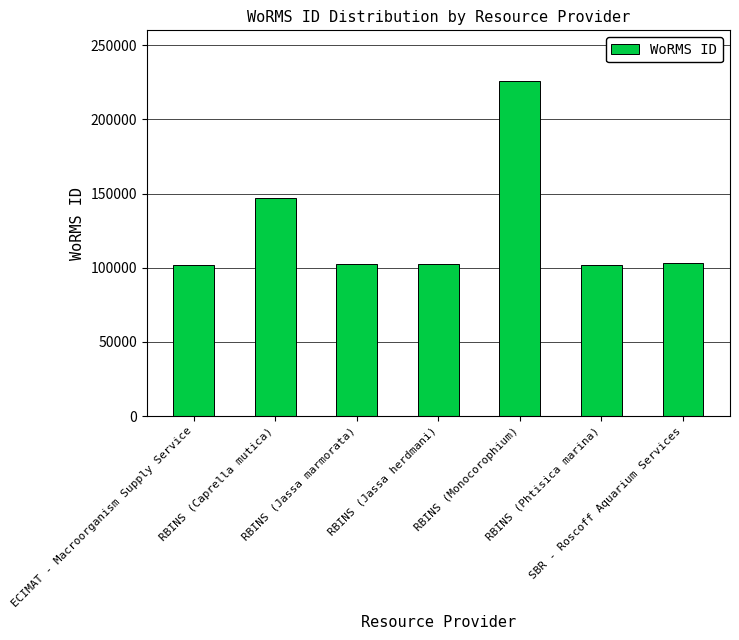

What is the difference between the maximum and minimum values?

124325